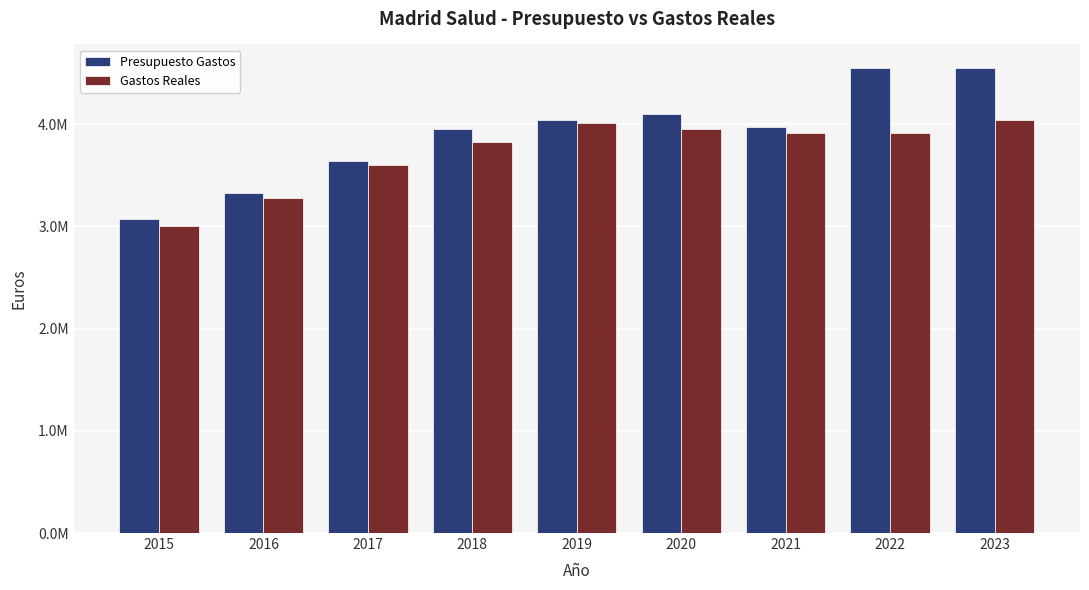

What is the difference between the maximum and minimum values in the Gastos Reales series?

1039780.6